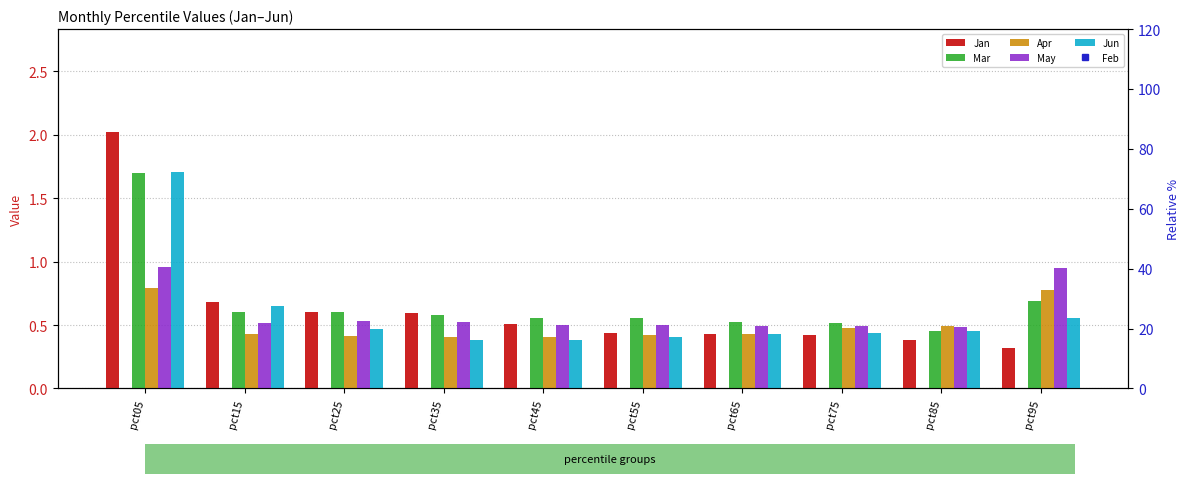

How many values in the Feb series exceed 3166?

5